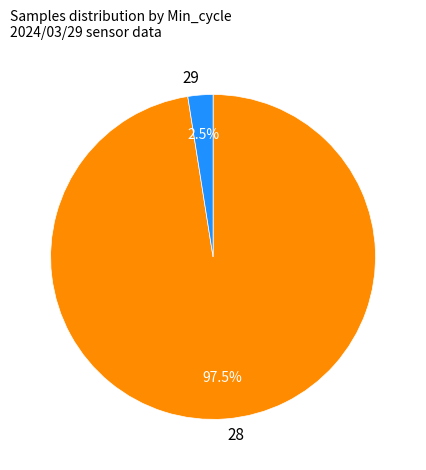

Is the sum of 29 and 28 greater than half?

Yes